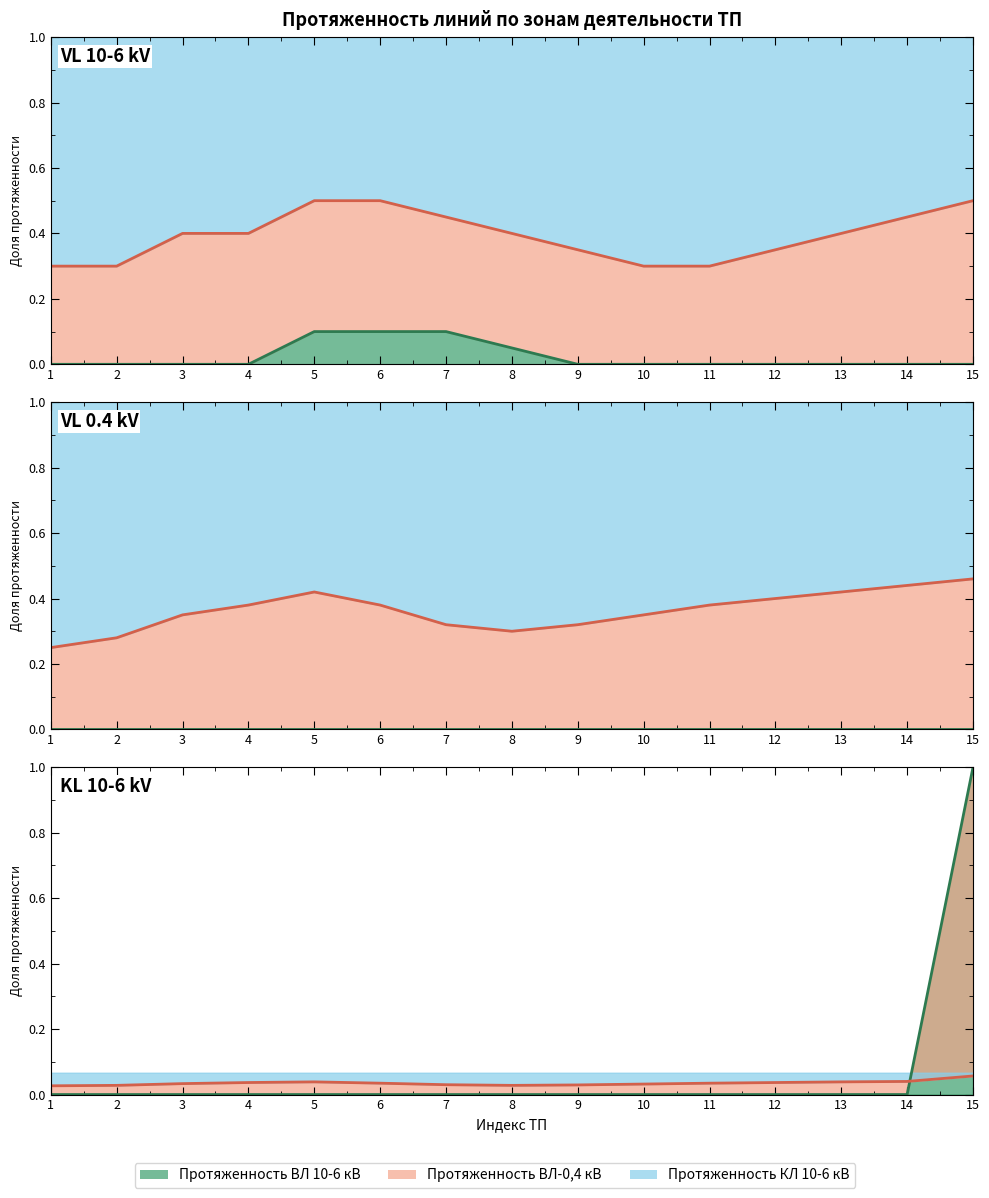

Rank the categories by Nano_VL04 value from highest to lowest.

15, 14, 5, 13, 12, 4, 6, 11, 3, 10, 7, 9, 8, 2, 1